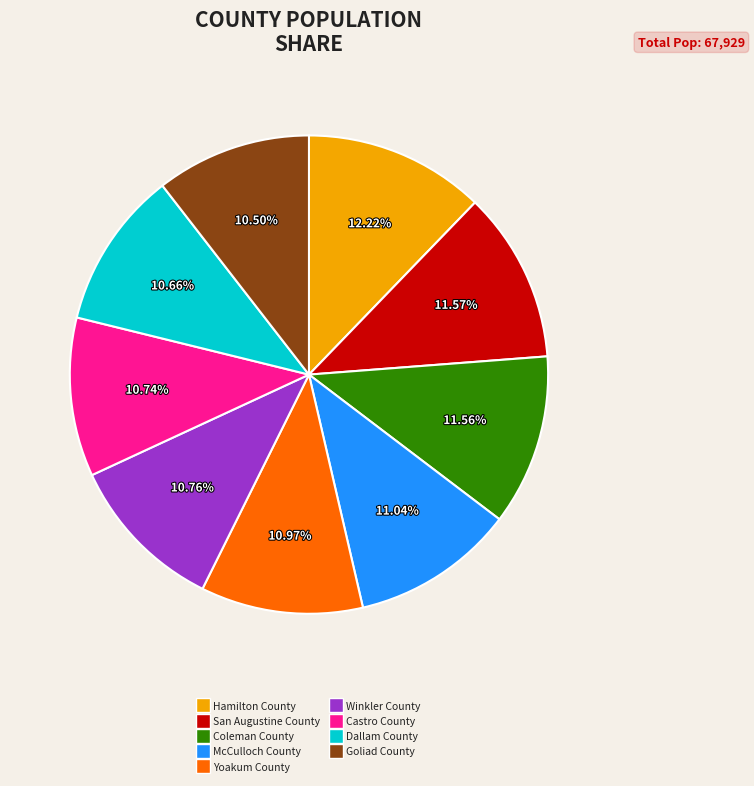

Do Goliad County and Winkler County together represent more than half of the pie?

No